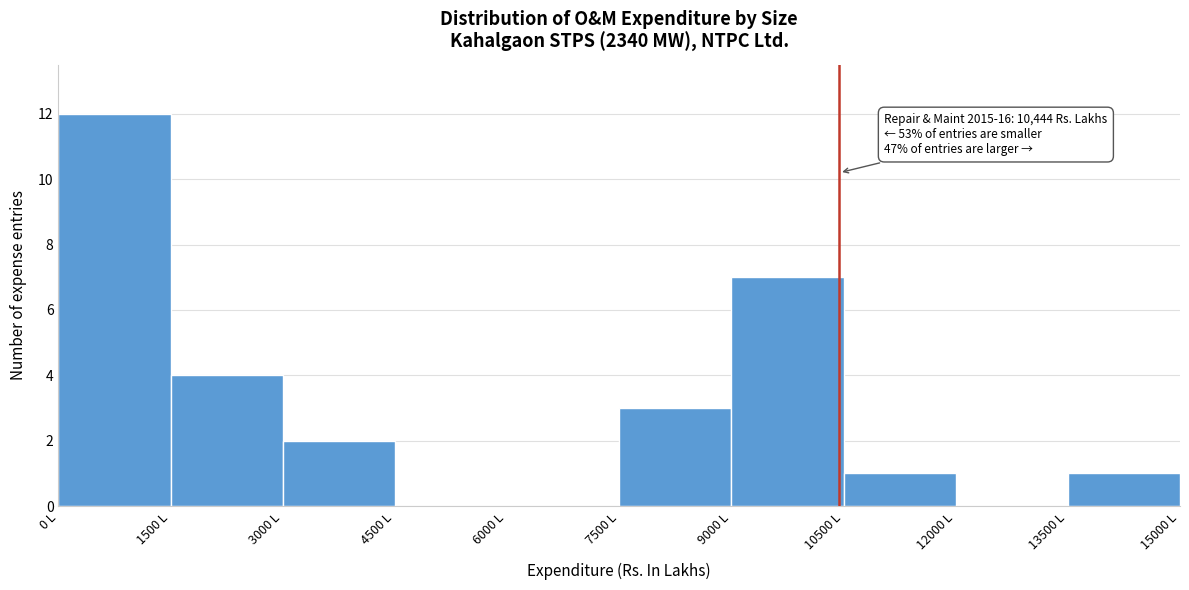

Which range on the x-axis has the tallest bar?

0 to 1500